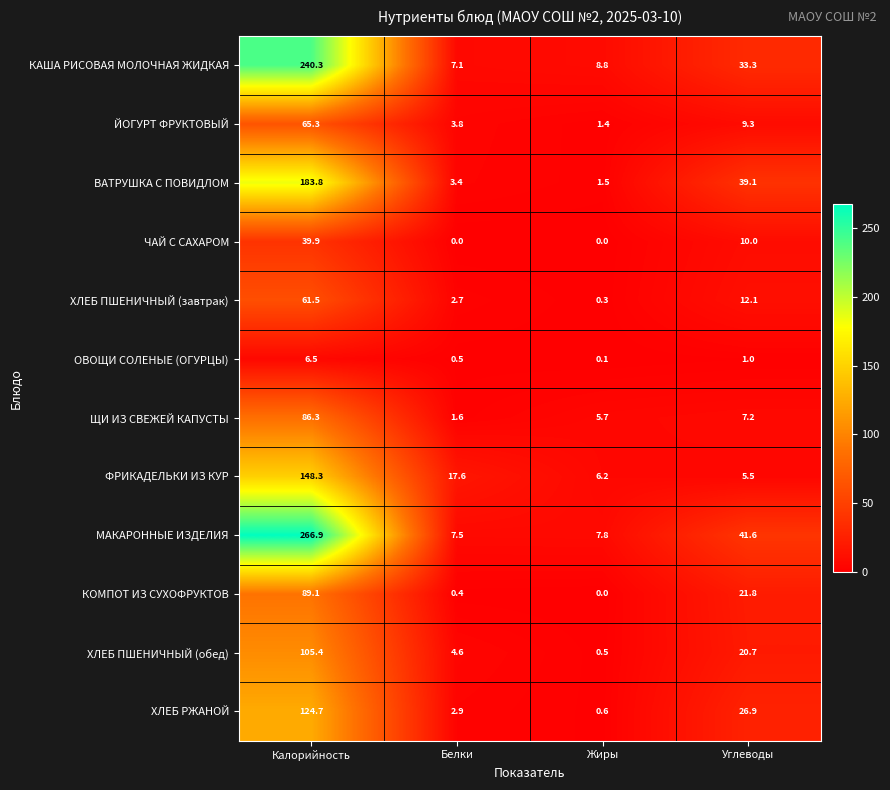

Which series changed the most between Белки and Углеводы?

ВАТРУШКА С ПОВИДЛОМ